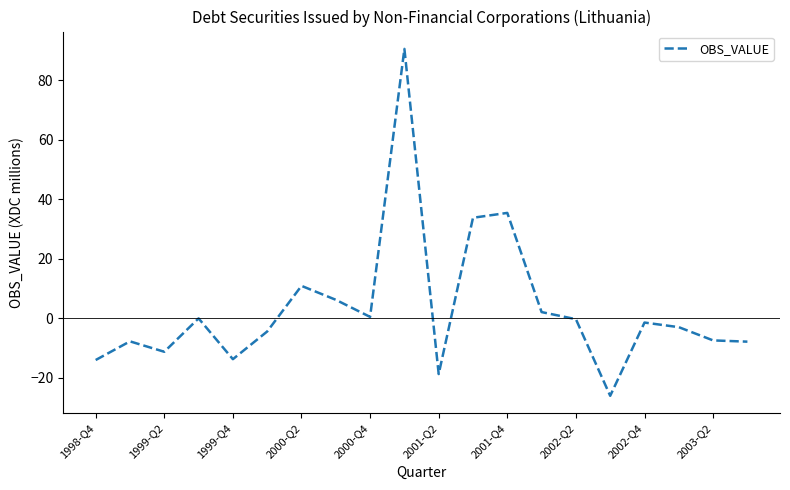

Does the chart have visible grid lines?

No